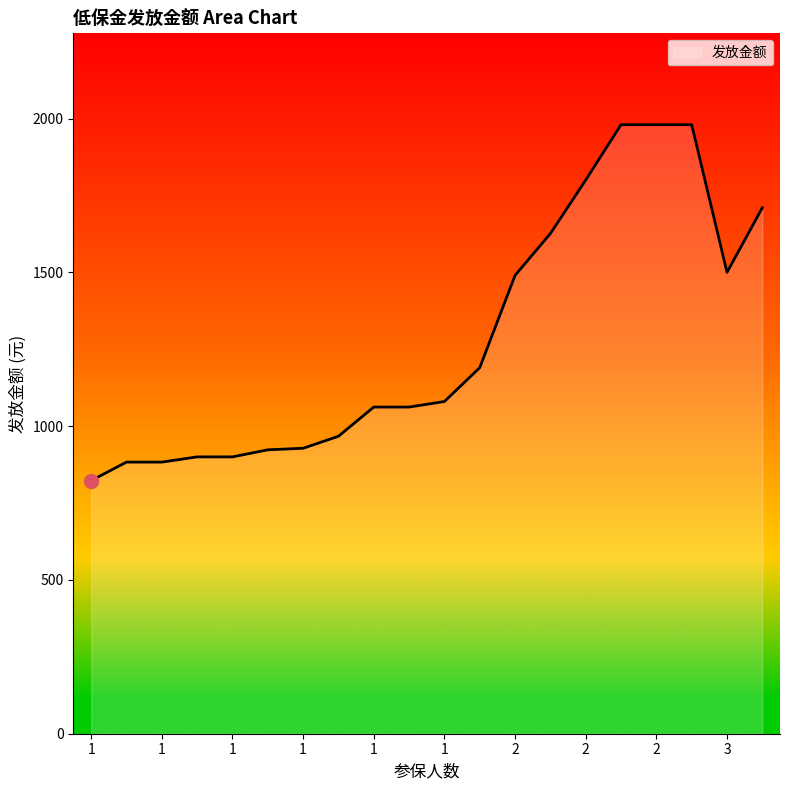

What is the maximum value shown in the chart?

1980